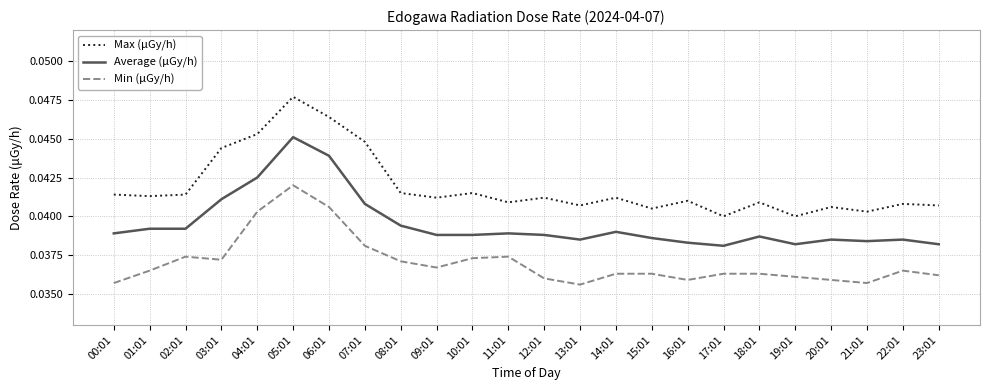

Rank the series by their maximum value, from highest to lowest.

Max (μGy/h), Average (μGy/h), Min (μGy/h)